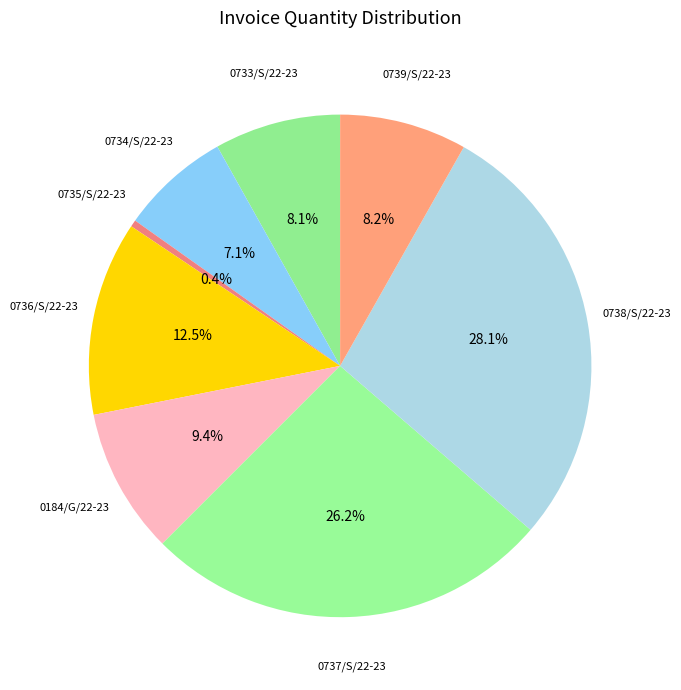

How many slices are in this pie chart?

8